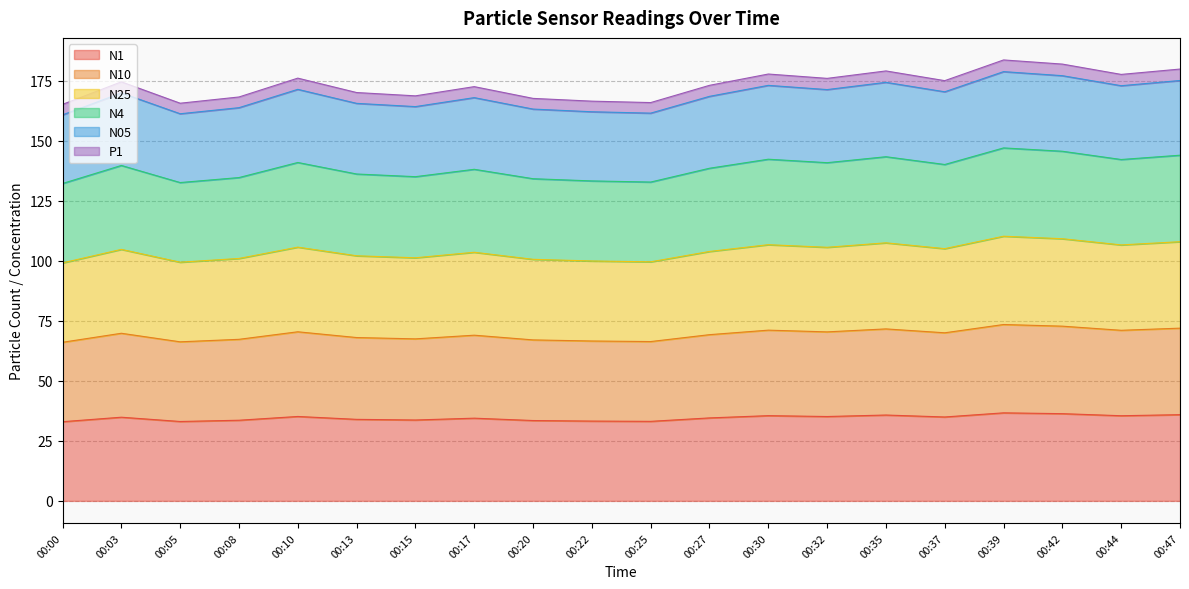

Is it true that N05 equals 248.4 at 00:03?

False